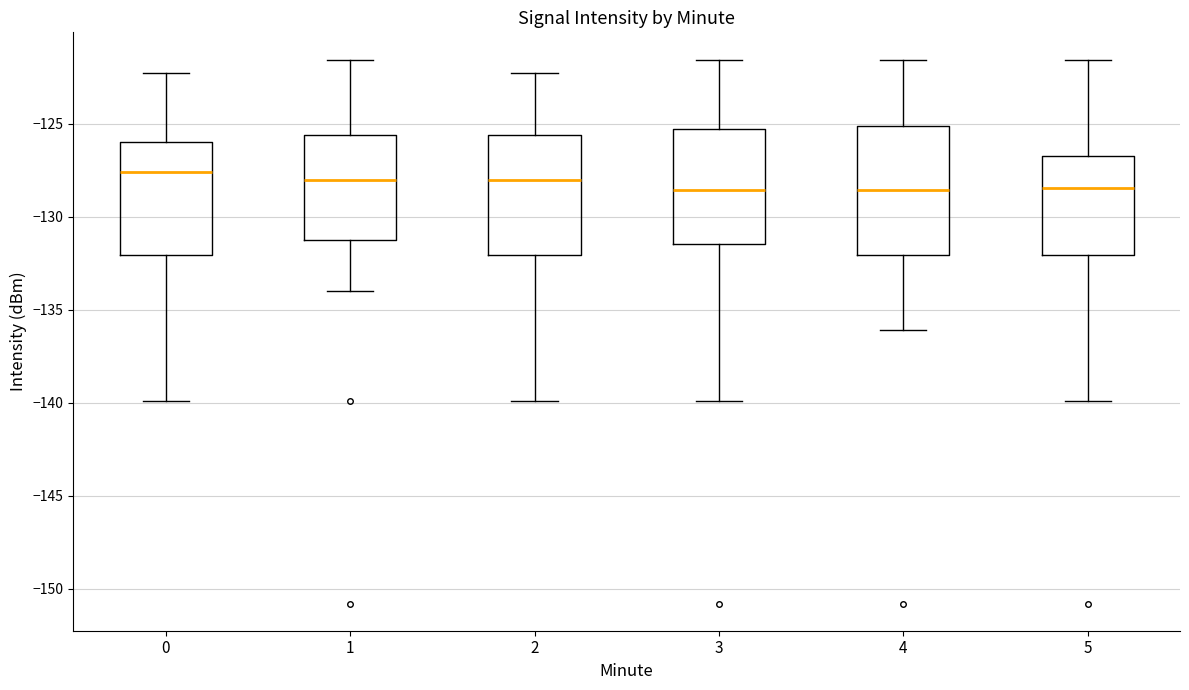

Reading left to right, transcribe this box plot: for each box, give where its median line is, the range the box spans, and where its two whiskers end, as read against the y-axis. The values are not printed on the chart, so give them approximately, as read against the axis.

0: median -127.5, box -132.0 to -126.0, whiskers -140.0 to -122.5
1: median -128.0, box -131.5 to -125.5, whiskers -134.0 to -121.5
2: median -128.0, box -132.0 to -125.5, whiskers -140.0 to -122.5
3: median -128.5, box -131.5 to -125.5, whiskers -140.0 to -121.5
4: median -128.5, box -132.0 to -125.0, whiskers -136.0 to -121.5
5: median -128.5, box -132.0 to -126.5, whiskers -140.0 to -121.5